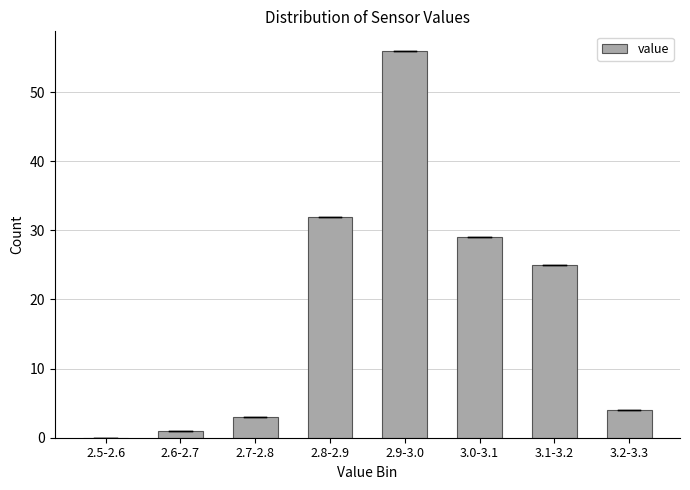

Reading left to right, extract all data points from this chart.

2.5-2.6=0	2.6-2.7=1	2.7-2.8=3	2.8-2.9=32	2.9-3.0=56	3.0-3.1=29	3.1-3.2=25	3.2-3.3=4